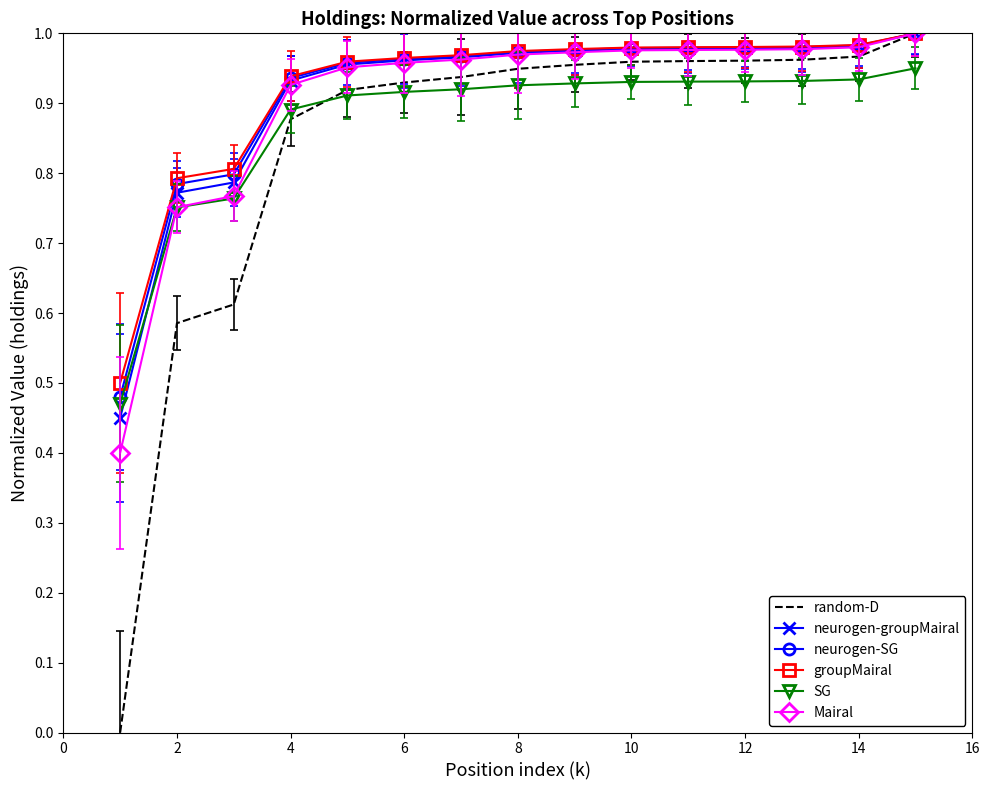

Which series has the largest range (max minus min)?

random-D